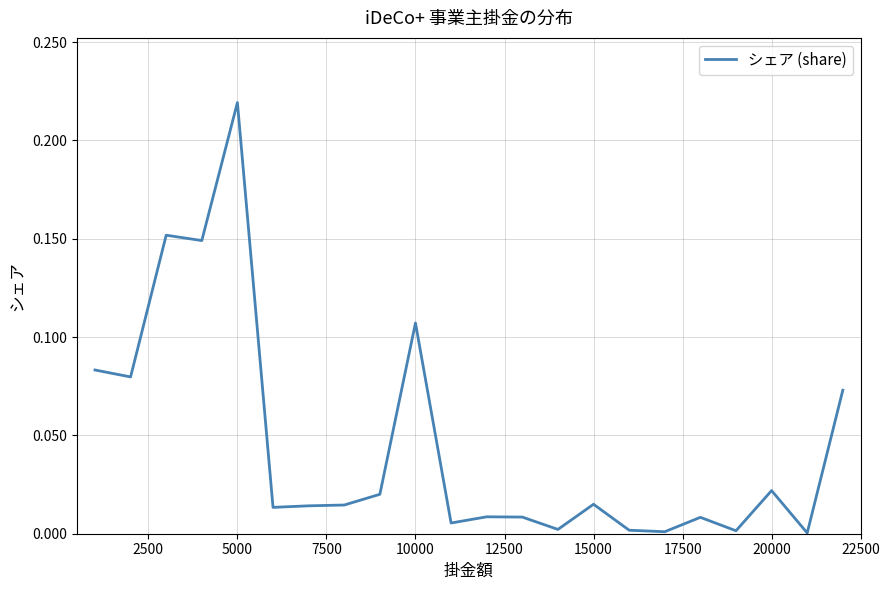

Which category has the highest value across all series?

5000